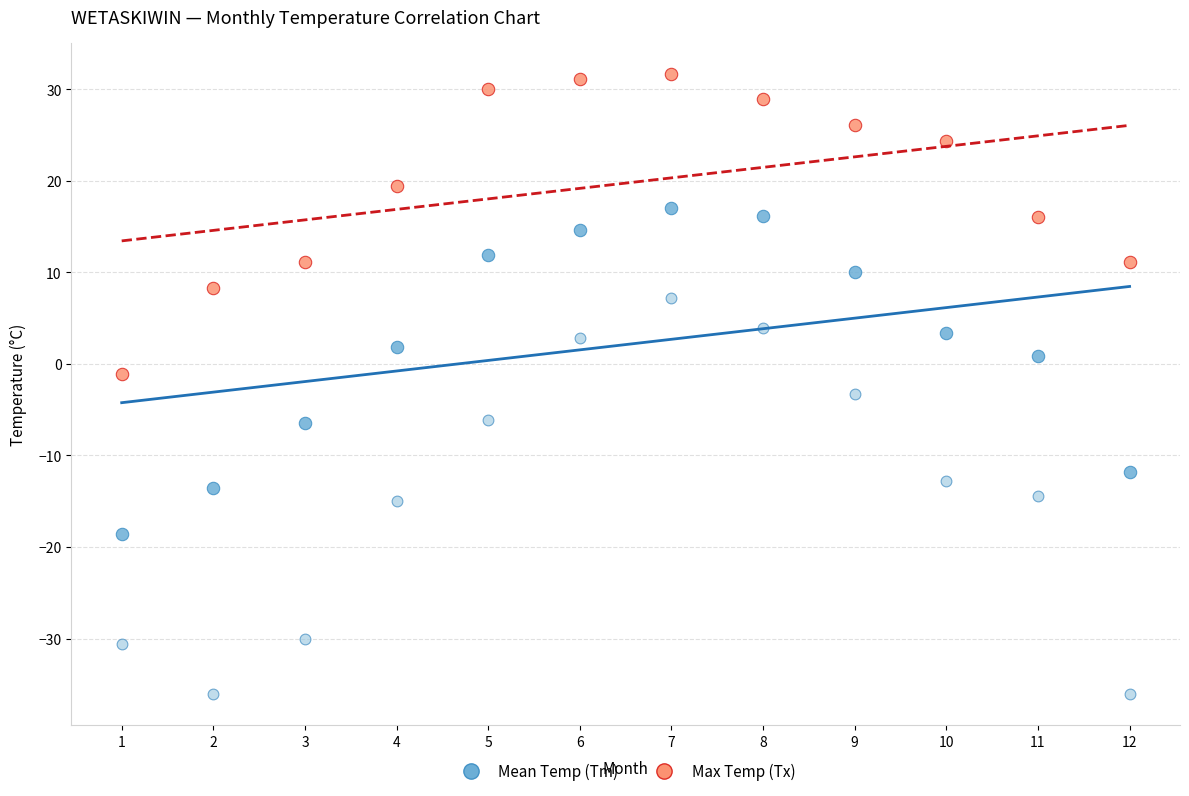

Across all data points, what is the range of Y values (max minus min)?

67.8